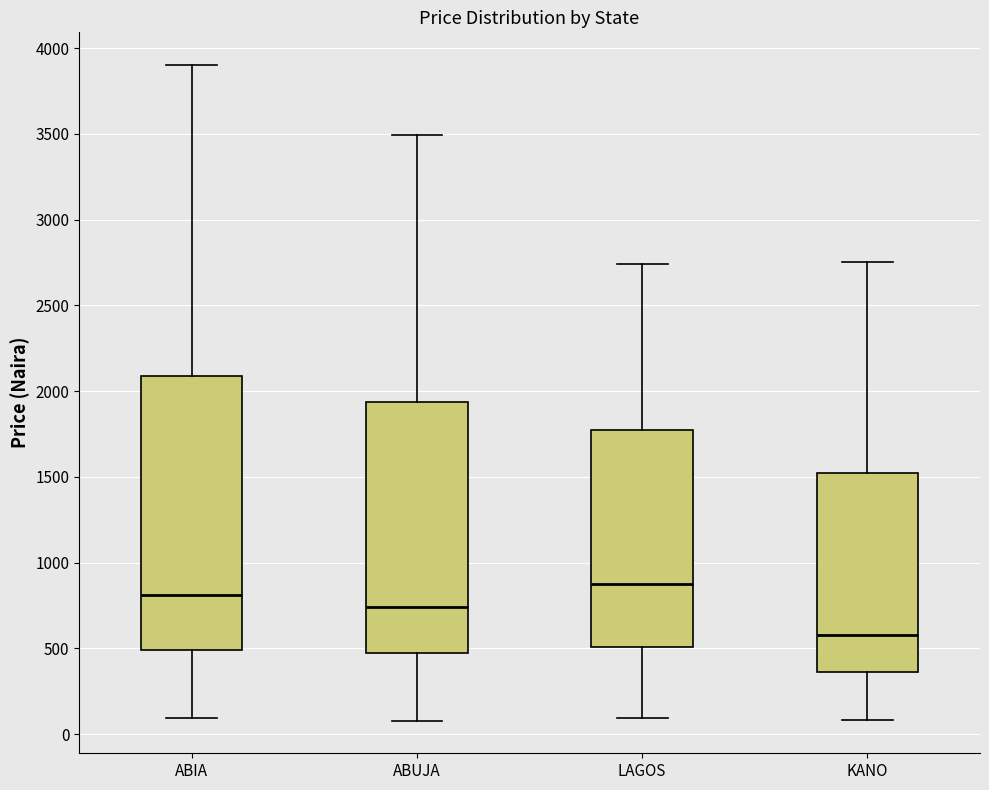

Which box has the highest median line?

LAGOS